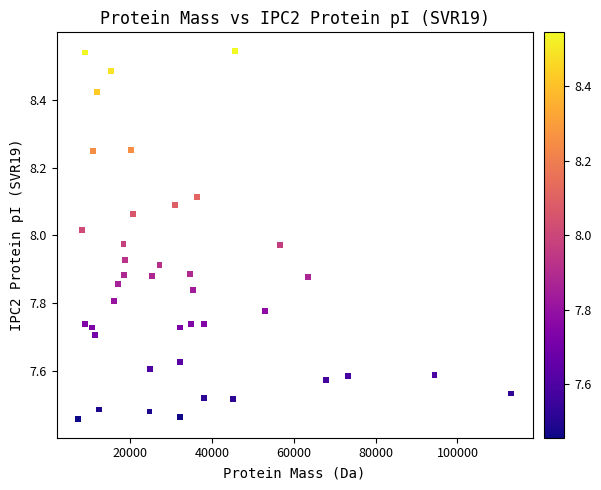

What is the range of X values (max minus min)?

105704.3